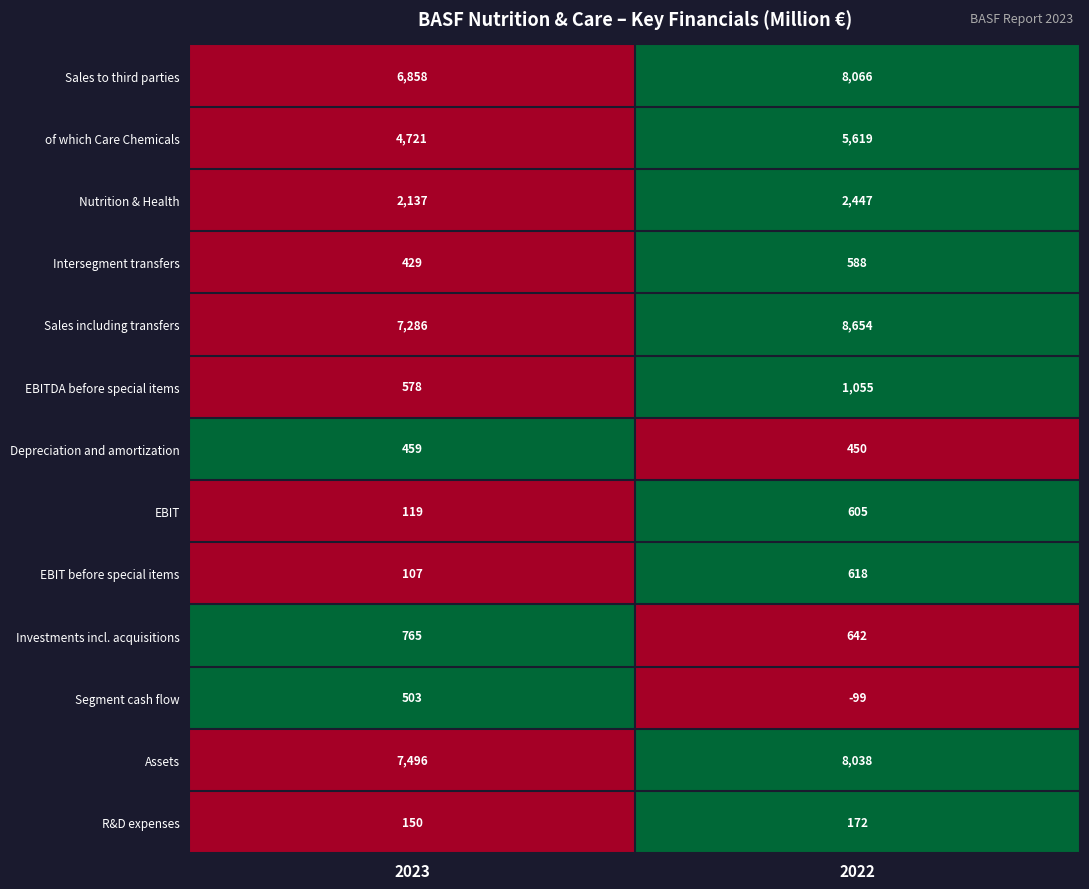

Is it true that R&D expenses equals 244 at 2022?

False